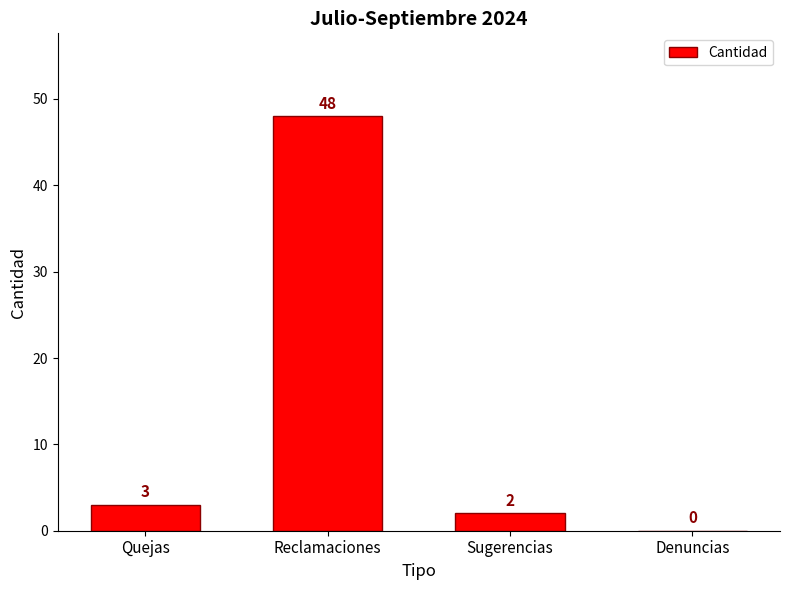

The value at Reclamaciones is 48. True or false?

True